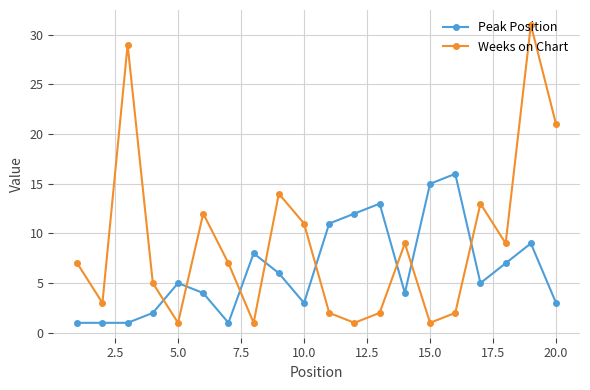

How many interior local valleys does the Weeks on Chart series have?

6